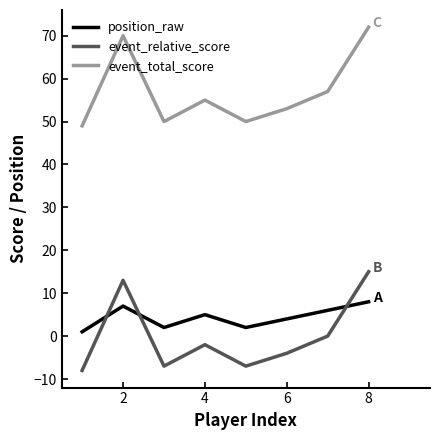

What is the difference between the maximum and second lowest values in the event_total_score series?

22